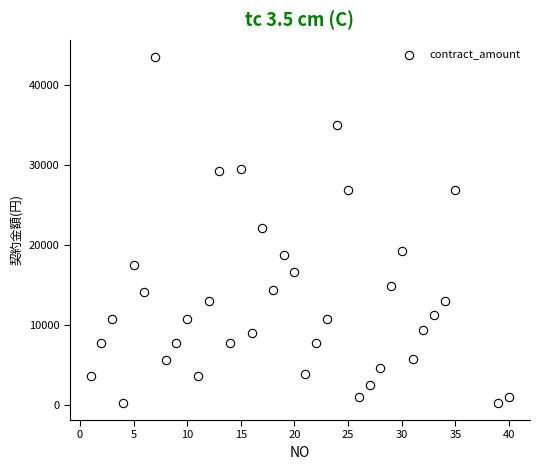

What is the range of Y values (max minus min)?

43337